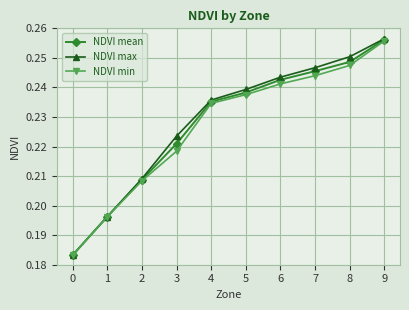

What are all the series names shown in the legend?

NDVI mean, NDVI max, NDVI min